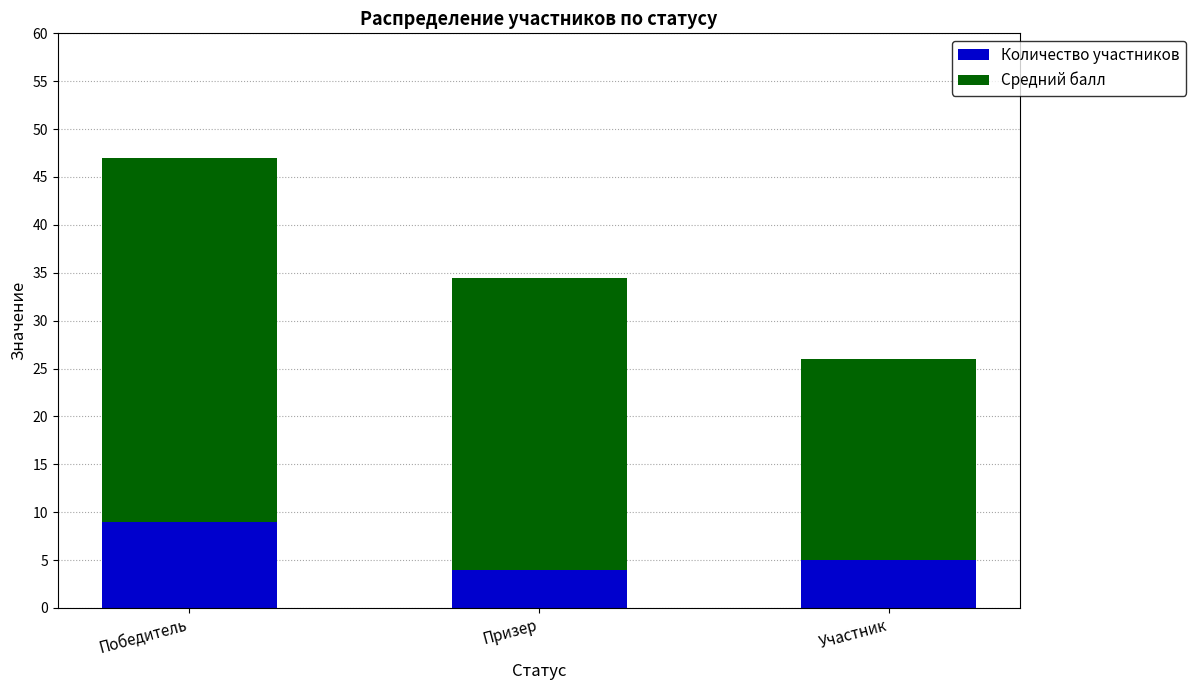

Does the chart contain any negative values?

No